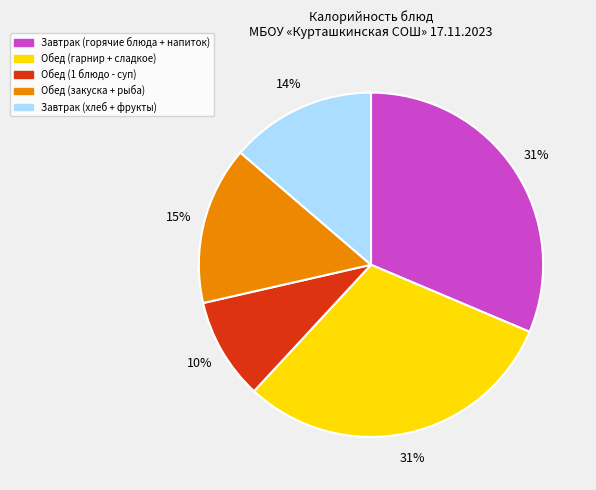

Is there a majority slice in this chart?

No